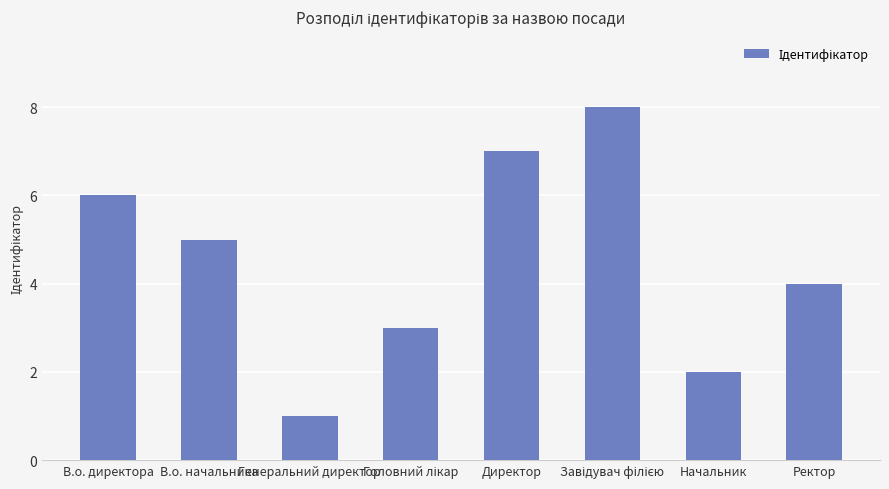

What is the difference between the maximum and minimum values?

7